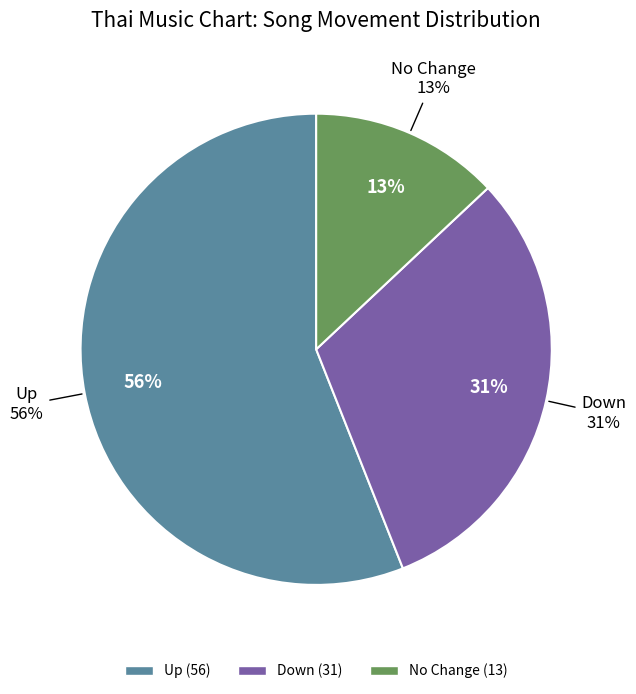

What is the change in value from up to down?

-25